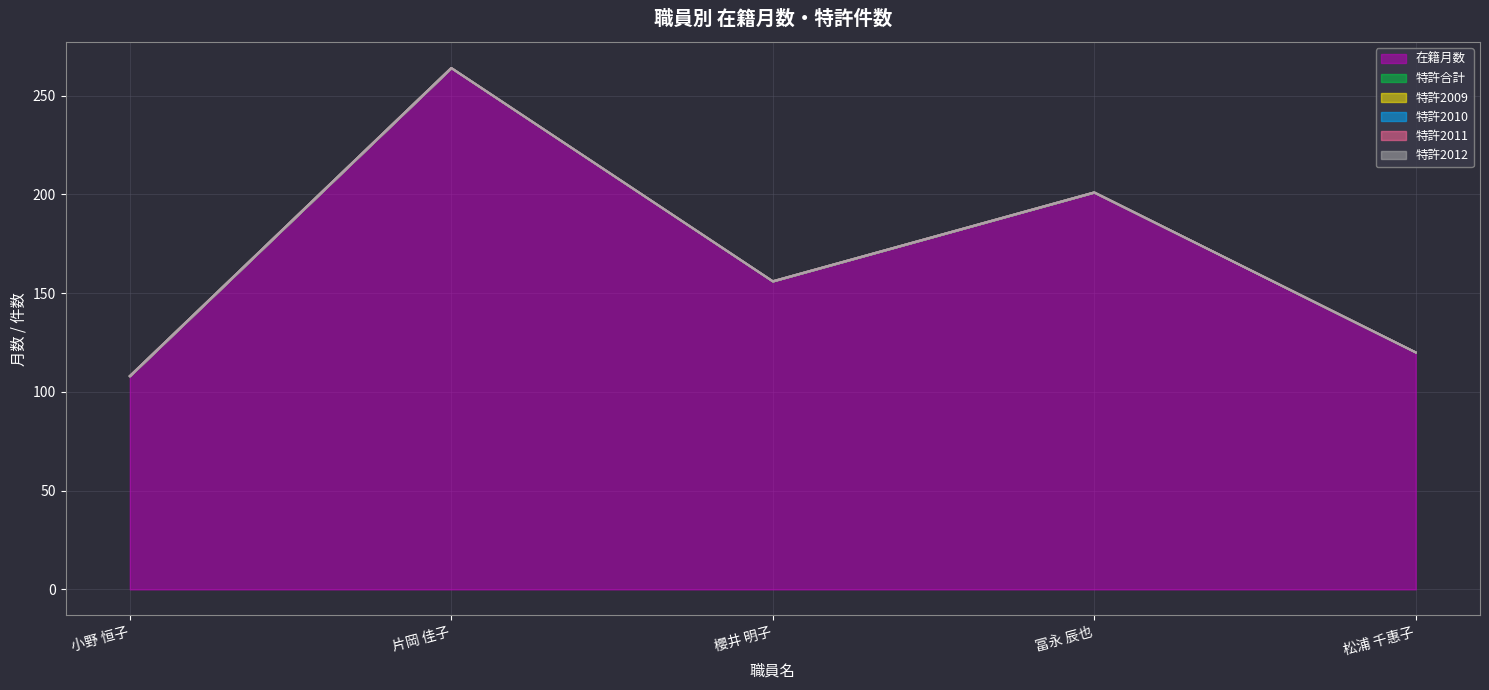

At which label is 特許2012 closest to 0?

小野 恒子